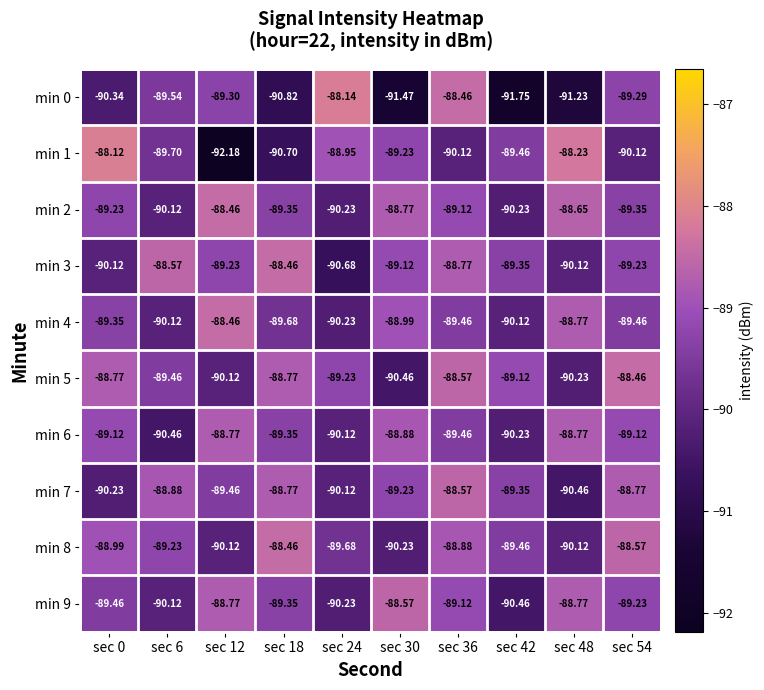

Reading left to right, what are all the values shown in this chart?

min 0: sec 0=-90.3	sec 6=-89.5	sec 12=-89.3	sec 18=-90.8	sec 24=-88.1	sec 30=-91.5	sec 36=-88.5	sec 42=-91.8	sec 48=-91.2	sec 54=-89.3
min 1: sec 0=-88.1	sec 6=-89.7	sec 12=-92.2	sec 18=-90.7	sec 24=-89.0	sec 30=-89.2	sec 36=-90.1	sec 42=-89.5	sec 48=-88.2	sec 54=-90.1
min 2: sec 0=-89.2	sec 6=-90.1	sec 12=-88.5	sec 18=-89.3	sec 24=-90.2	sec 30=-88.8	sec 36=-89.1	sec 42=-90.2	sec 48=-88.7	sec 54=-89.3
min 3: sec 0=-90.1	sec 6=-88.6	sec 12=-89.2	sec 18=-88.5	sec 24=-90.7	sec 30=-89.1	sec 36=-88.8	sec 42=-89.3	sec 48=-90.1	sec 54=-89.2
min 4: sec 0=-89.3	sec 6=-90.1	sec 12=-88.5	sec 18=-89.7	sec 24=-90.2	sec 30=-89.0	sec 36=-89.5	sec 42=-90.1	sec 48=-88.8	sec 54=-89.5
min 5: sec 0=-88.8	sec 6=-89.5	sec 12=-90.1	sec 18=-88.8	sec 24=-89.2	sec 30=-90.5	sec 36=-88.6	sec 42=-89.1	sec 48=-90.2	sec 54=-88.5
min 6: sec 0=-89.1	sec 6=-90.5	sec 12=-88.8	sec 18=-89.3	sec 24=-90.1	sec 30=-88.9	sec 36=-89.5	sec 42=-90.2	sec 48=-88.8	sec 54=-89.1
min 7: sec 0=-90.2	sec 6=-88.9	sec 12=-89.5	sec 18=-88.8	sec 24=-90.1	sec 30=-89.2	sec 36=-88.6	sec 42=-89.3	sec 48=-90.5	sec 54=-88.8
min 8: sec 0=-89.0	sec 6=-89.2	sec 12=-90.1	sec 18=-88.5	sec 24=-89.7	sec 30=-90.2	sec 36=-88.9	sec 42=-89.5	sec 48=-90.1	sec 54=-88.6
min 9: sec 0=-89.5	sec 6=-90.1	sec 12=-88.8	sec 18=-89.3	sec 24=-90.2	sec 30=-88.6	sec 36=-89.1	sec 42=-90.5	sec 48=-88.8	sec 54=-89.2